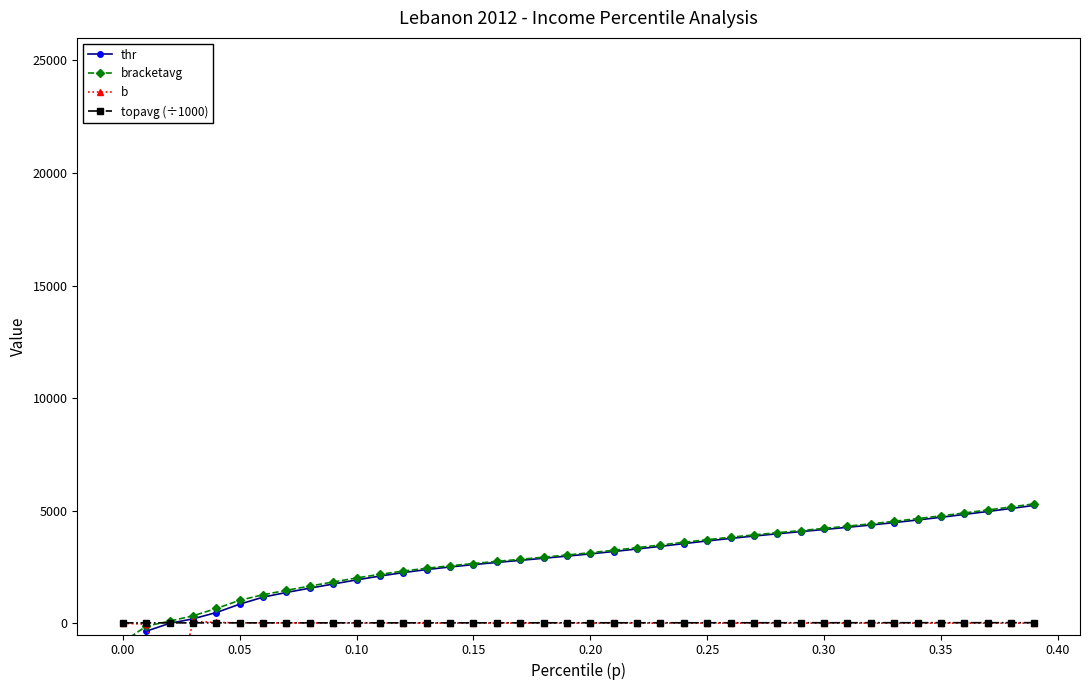

True or false: topavg (÷1000) has a value of 17.6 at 0.35.

True